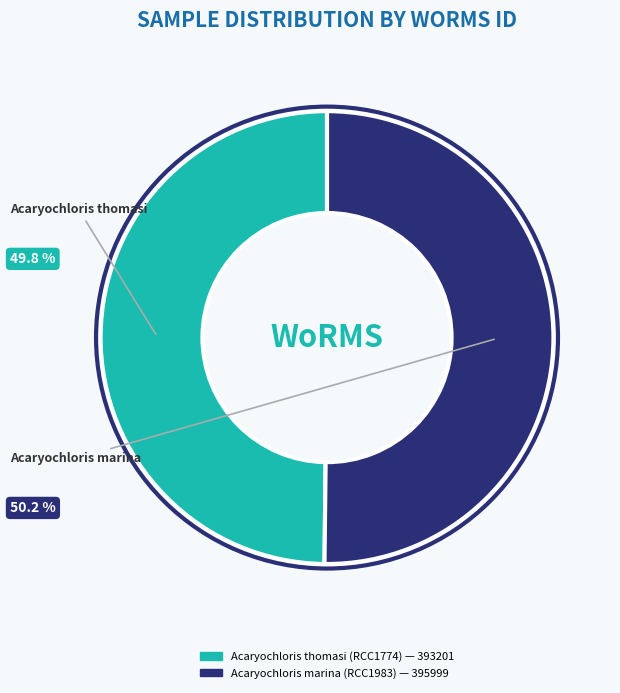

Is there any slice that represents more than half of the pie?

Yes